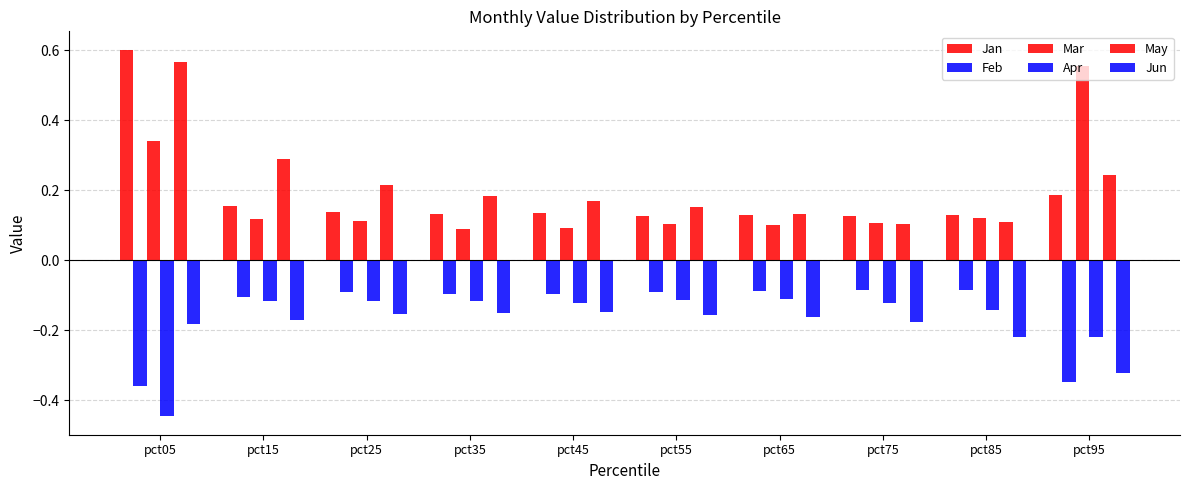

What is the approximate value of Mar at pct55?

0.1